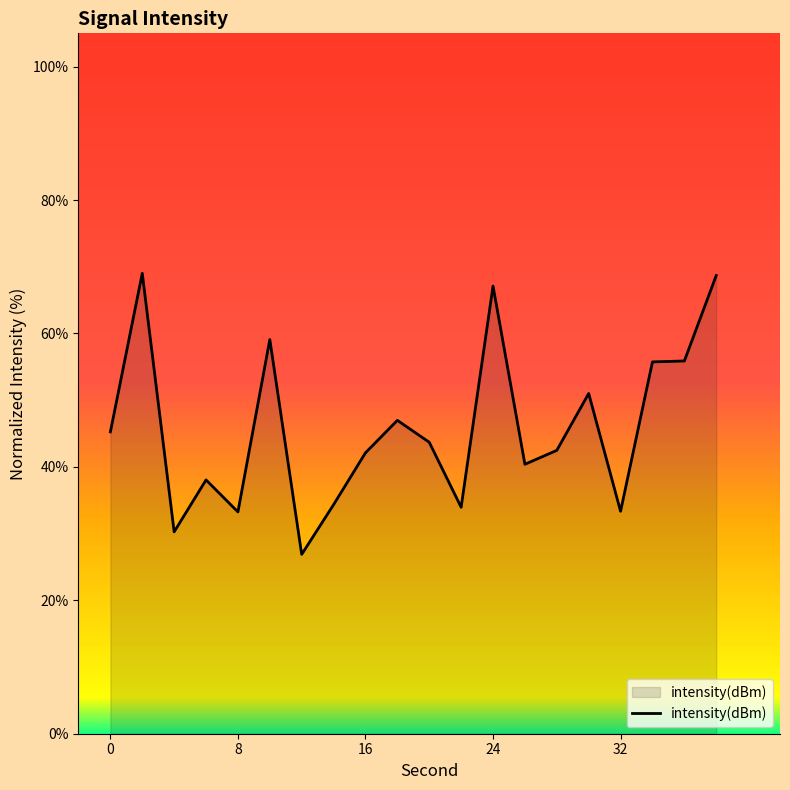

What is the greatest value displayed?

69.0